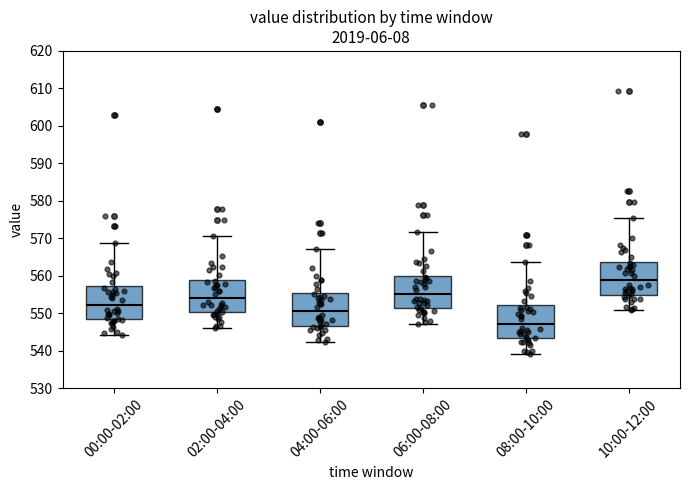

Reading left to right, transcribe this box plot: for each box, give where its median line is, the range the box spans, and where its two whiskers end, as read against the y-axis. The values are not printed on the chart, so give them approximately, as read against the axis.

00:00-02:00: median 552, box 548 to 557, whiskers 544 to 569
02:00-04:00: median 554, box 550 to 559, whiskers 546 to 571
04:00-06:00: median 551, box 547 to 555, whiskers 542 to 567
06:00-08:00: median 555, box 551 to 560, whiskers 547 to 572
08:00-10:00: median 547, box 543 to 552, whiskers 539 to 564
10:00-12:00: median 559, box 555 to 564, whiskers 551 to 575